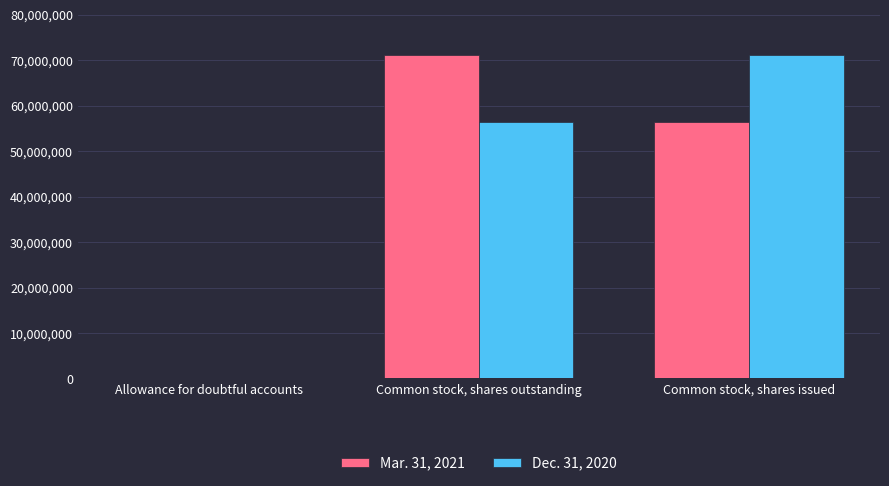

True or false: Dec. 31, 2020 has a value of 56380111 at Common stock, shares outstanding.

True